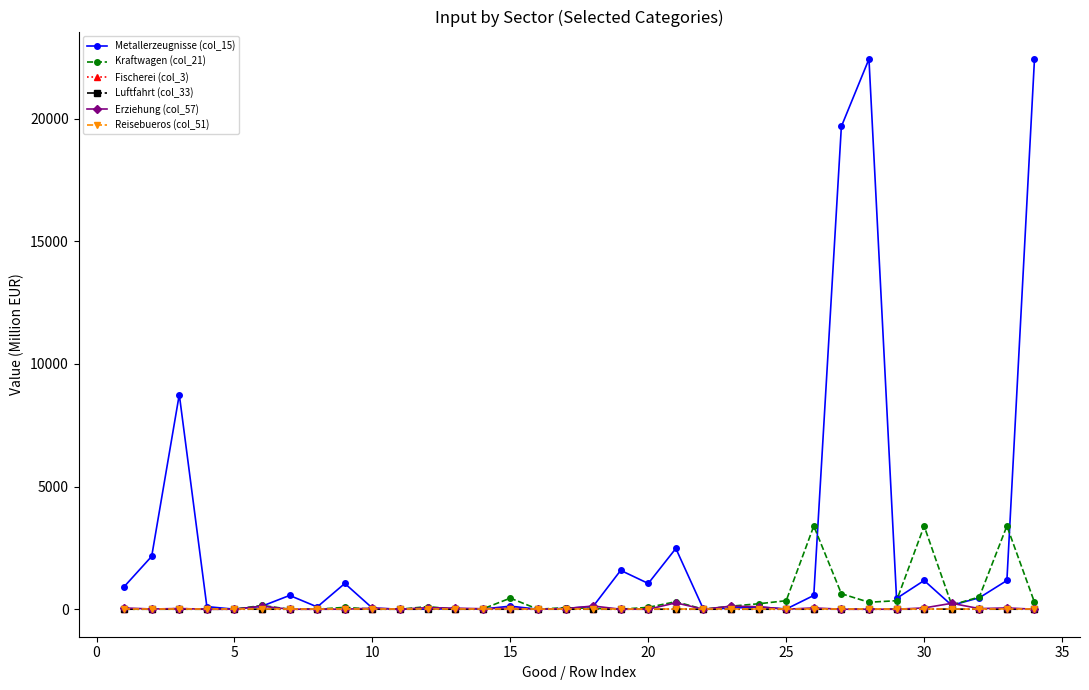

What is the greatest value displayed?

22434